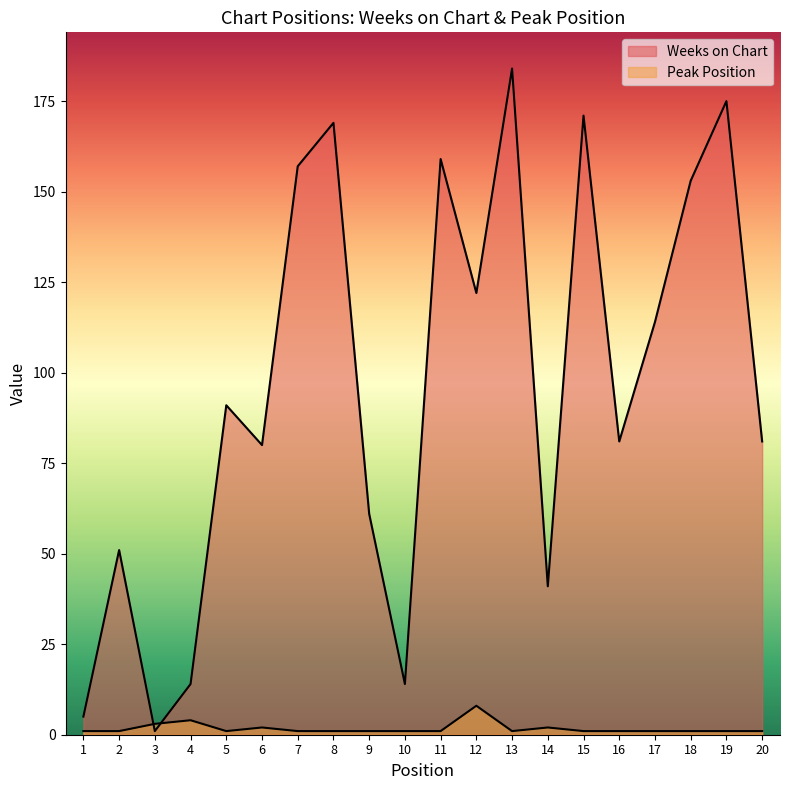

Rank the series by their maximum value, from highest to lowest.

Weeks on Chart, Peak Position